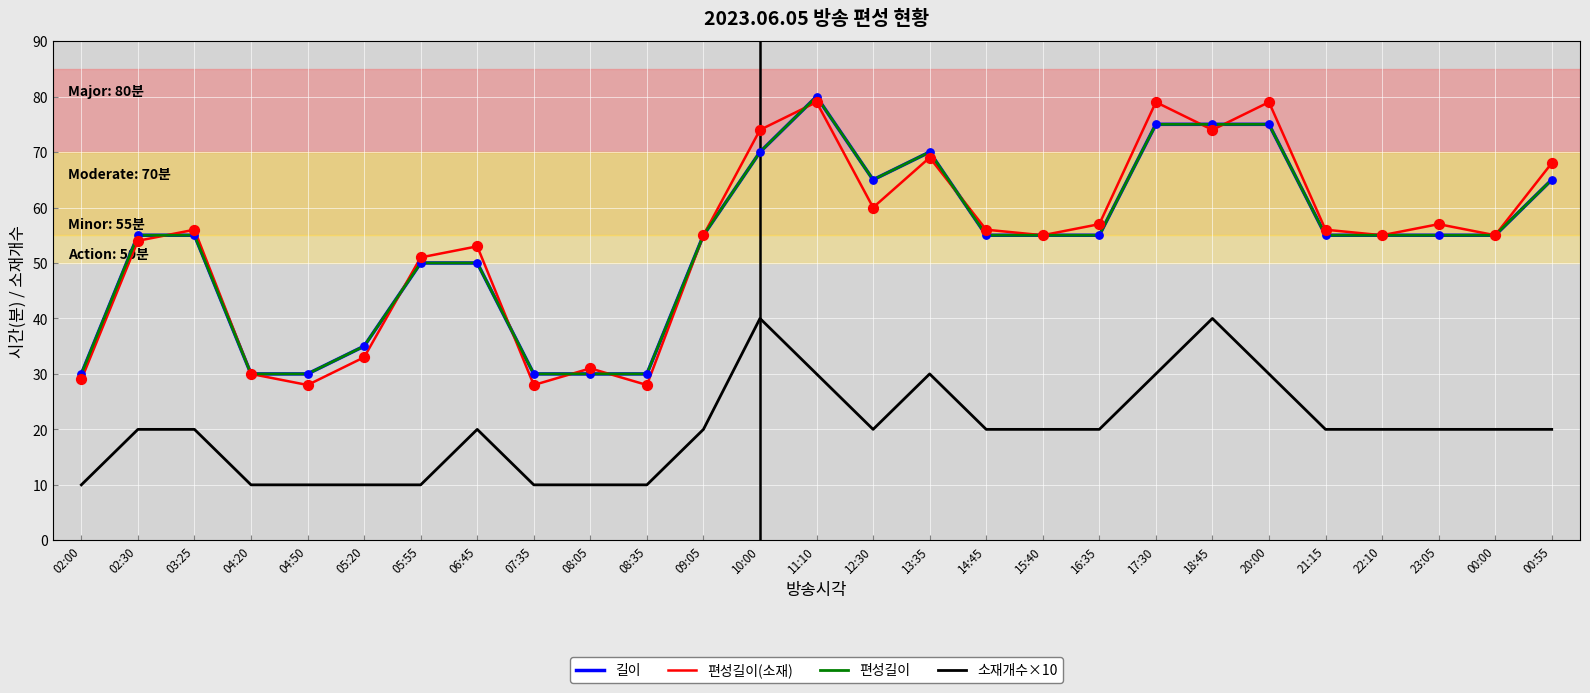

Is this an area chart (filled region under the line)?

No